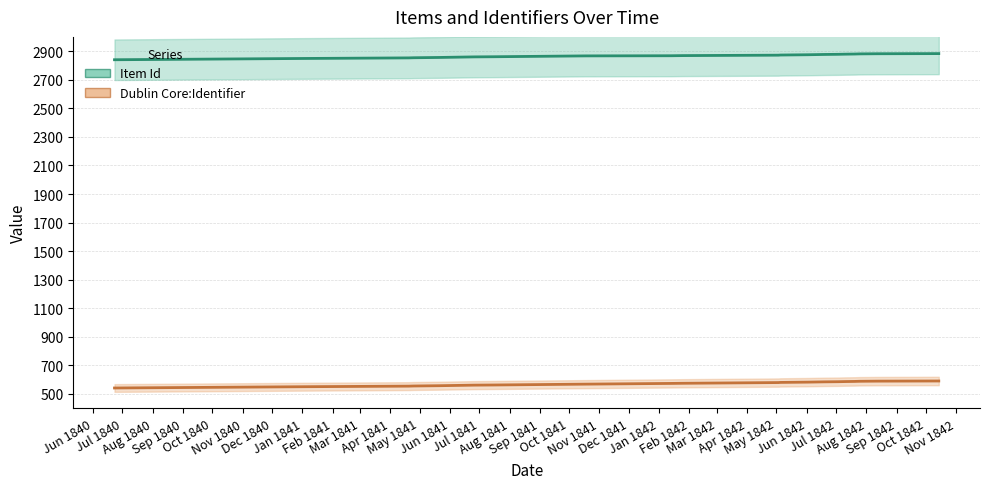

List the series in order of their overall mean, highest first.

Item Id, Dublin Core:Identifier